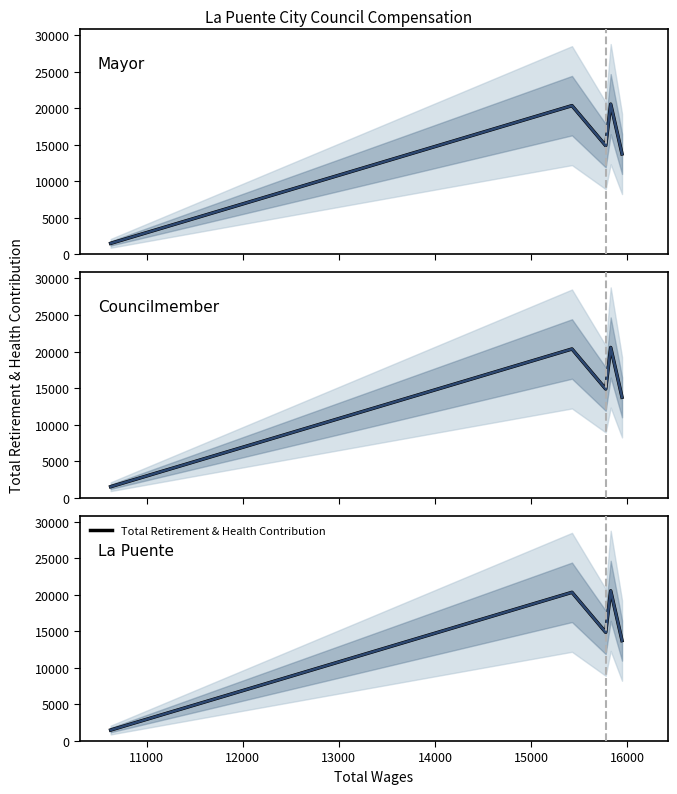

What is the difference between the maximum and minimum values?

19057